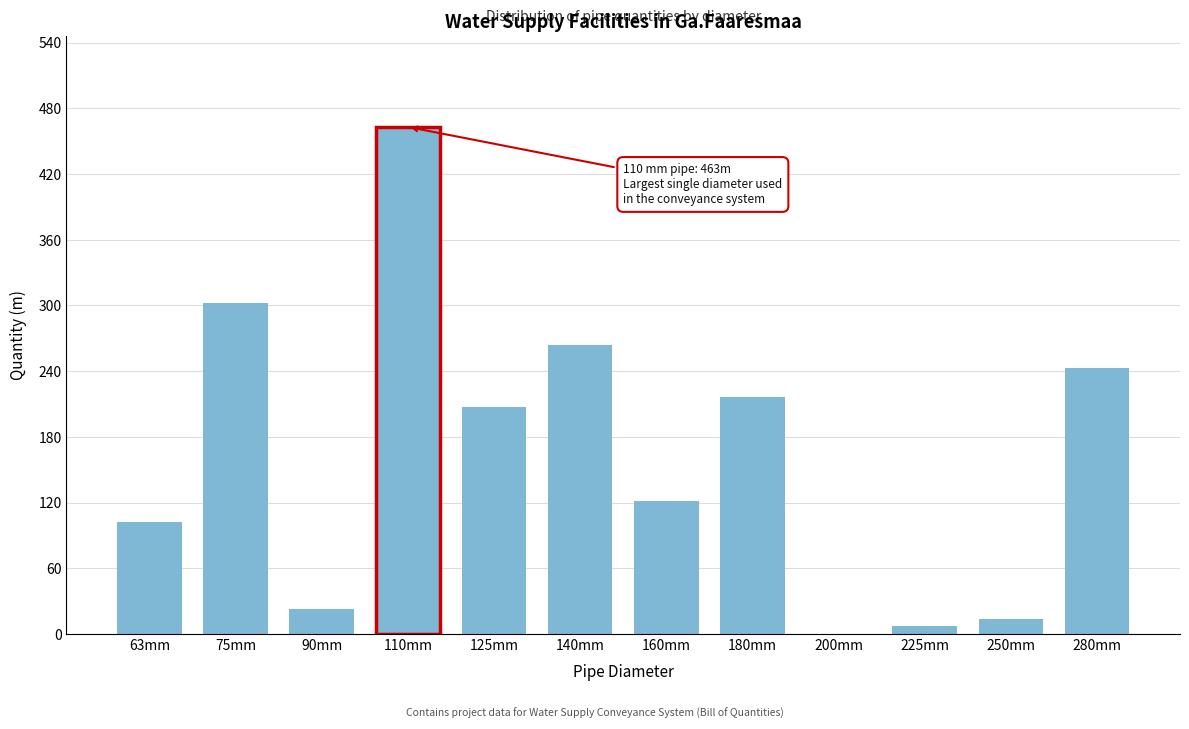

Reading right to left, list all the values displayed in this chart.

280mm=243	250mm=14	225mm=7	200mm=0	180mm=216	160mm=121	140mm=264	125mm=207	110mm=463	90mm=23	75mm=302	63mm=102